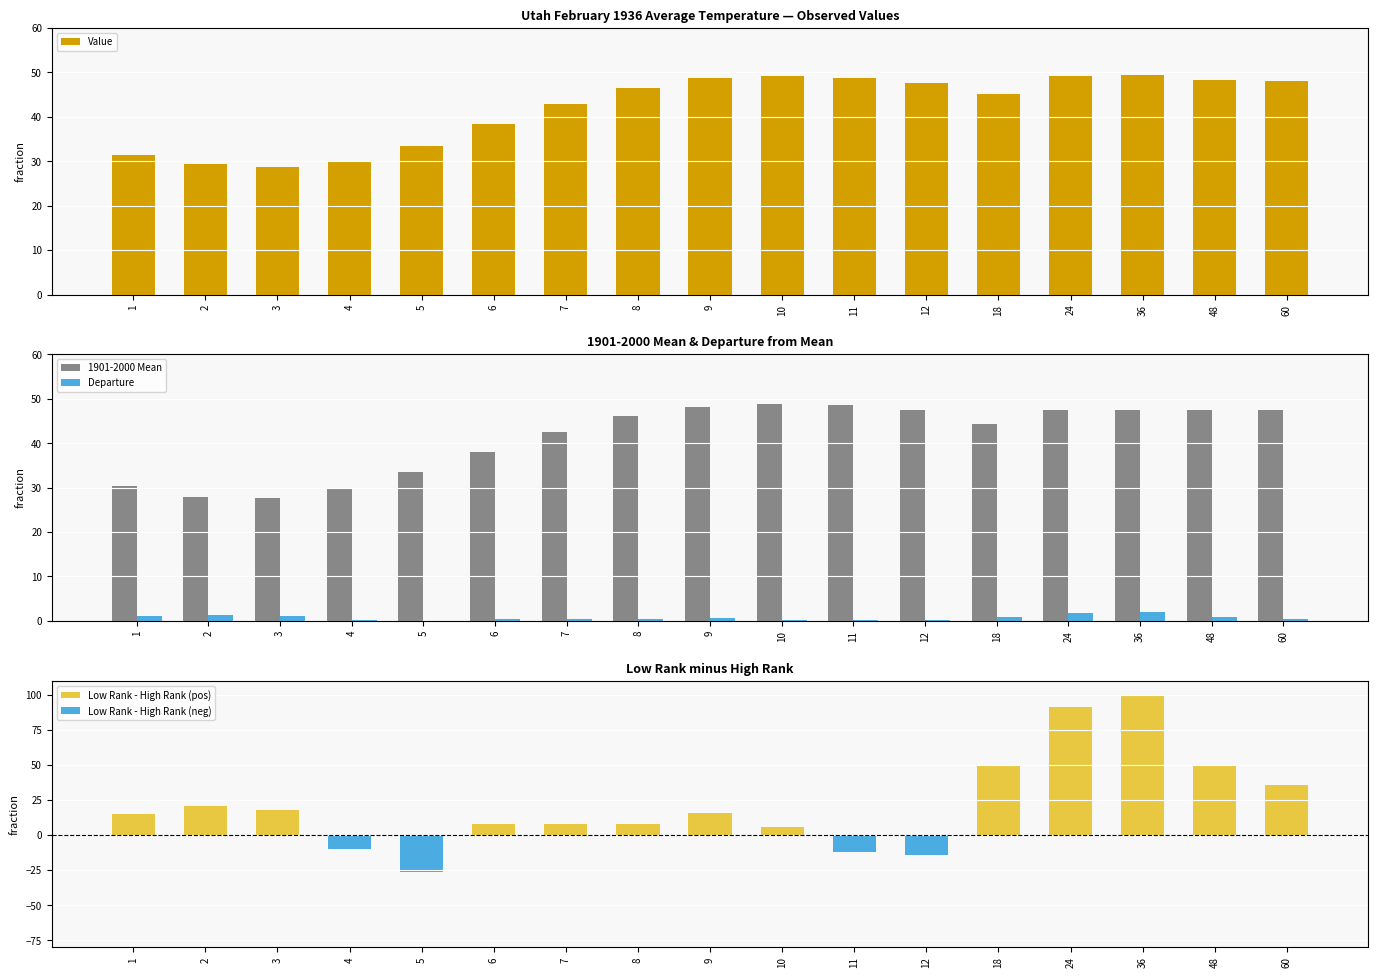

What is the sum of all Departure values?

12.3